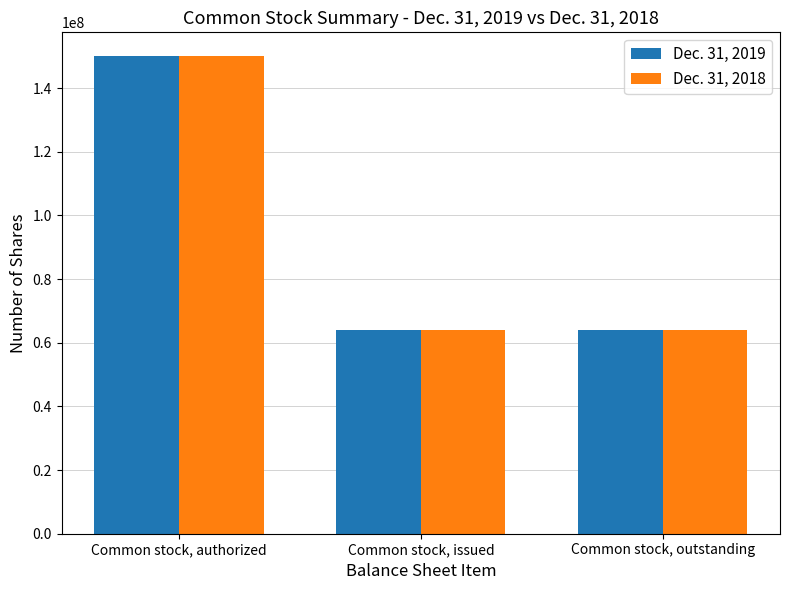

At which category is the sum across all series the highest?

Common stock, authorized